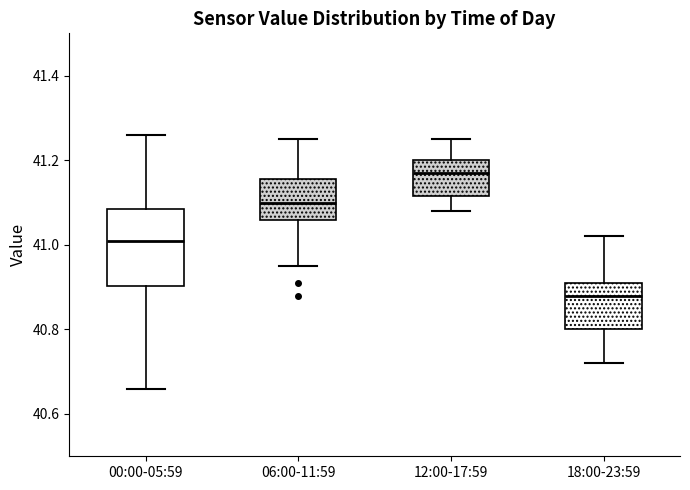

Which box's median line is the highest?

12:00-17:59